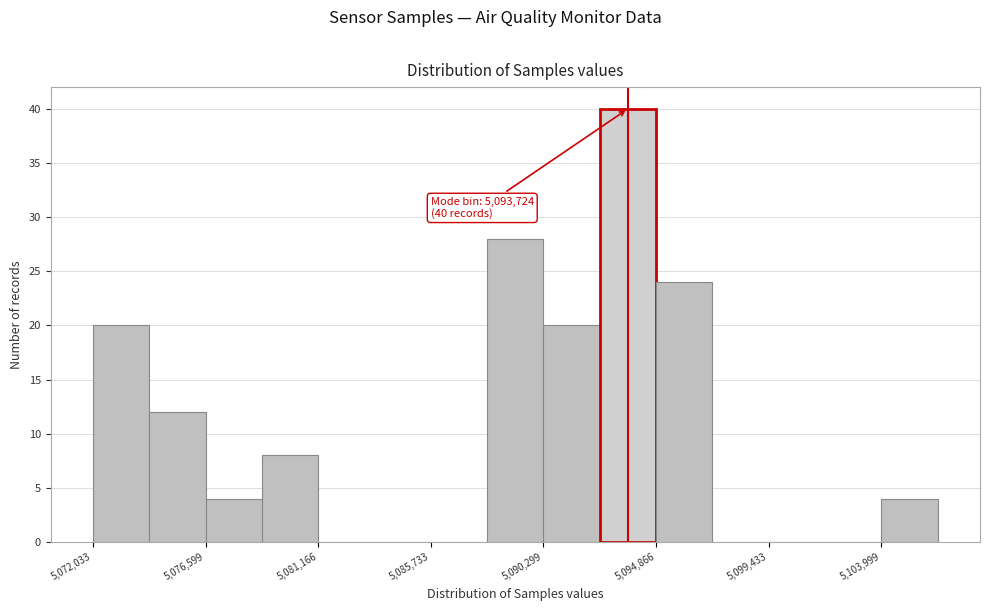

Which range on the x-axis has the tallest bar?

5092500 to 5095000